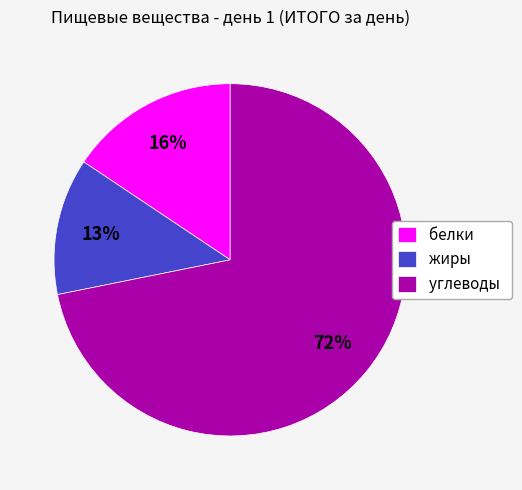

Is белки the majority of the pie?

No